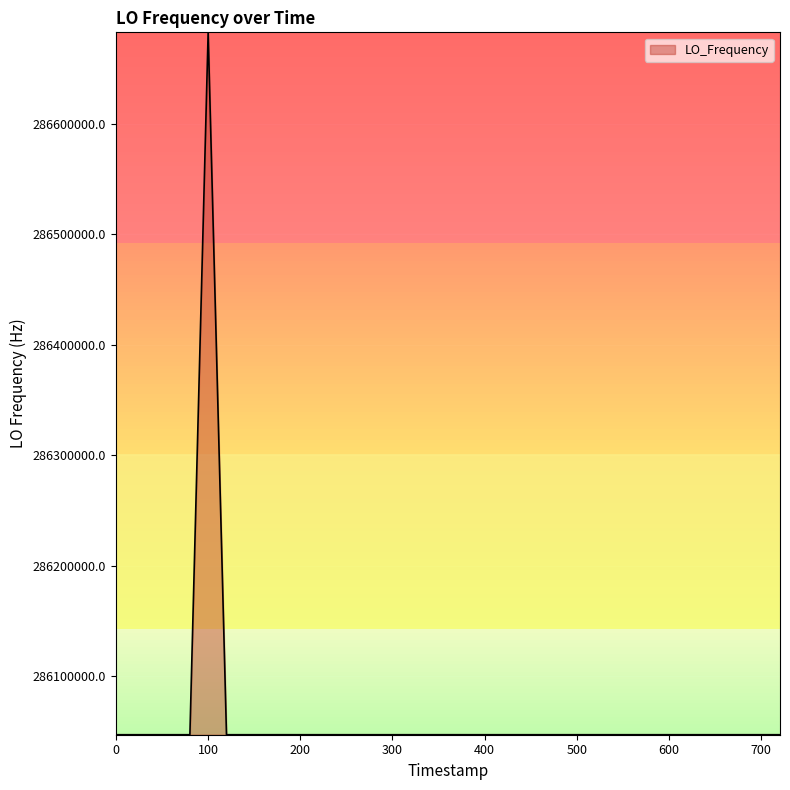

Does the chart display data point markers on the line(s)?

No